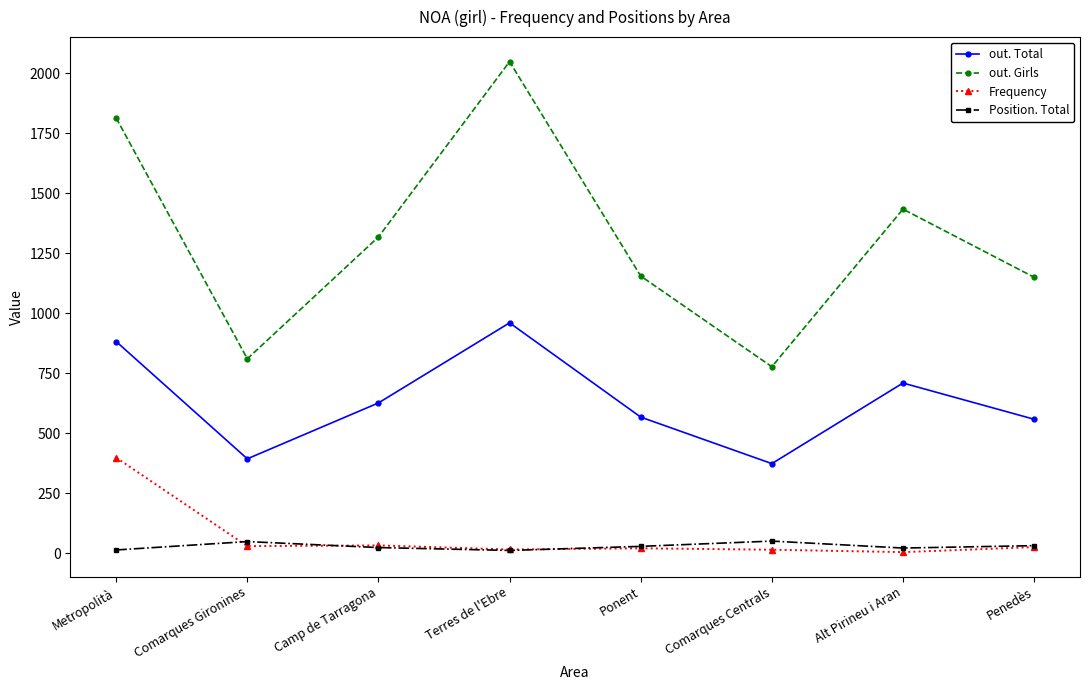

What is the difference between the second highest and second lowest values in the out. Girls series?

1004